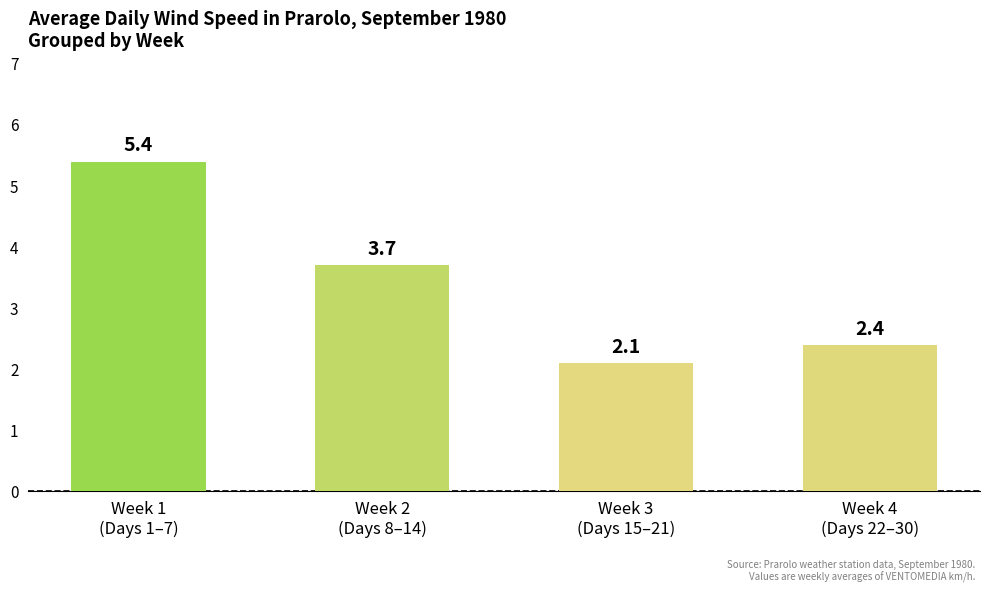

What position from the right is Week 1
(Days 1–7)?

4